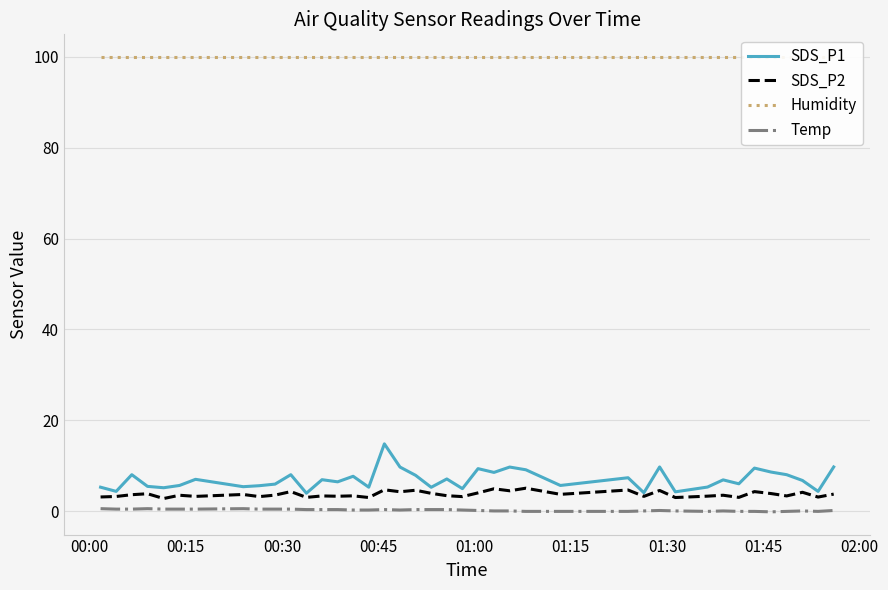

What is the minimum value for SDS_P2?

2.8